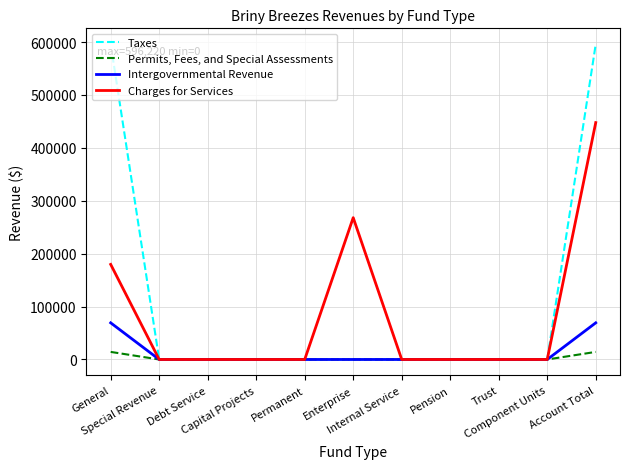

Which series has the largest total across all categories?

Taxes